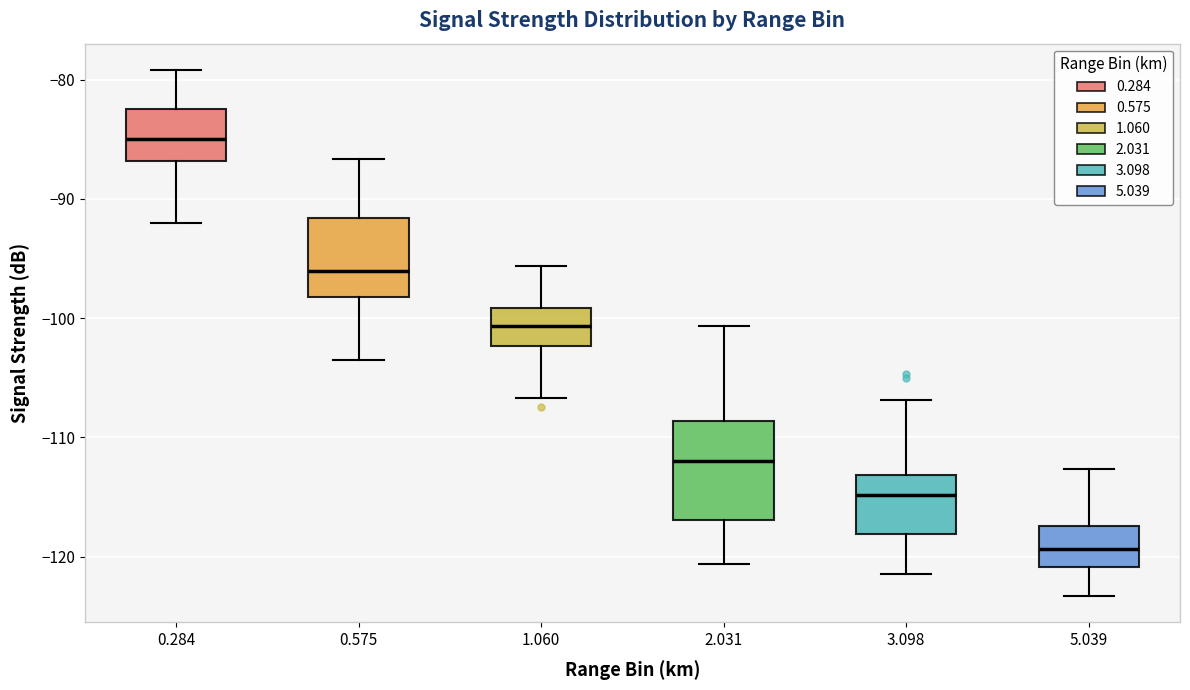

Reading left to right, read every box against the y-axis: the position of its median line, the range the box covers, and the ends of its whiskers. The values are not printed on the chart, so give them approximately, as read against the axis.

0.284: median -85, box -87 to -82, whiskers -92 to -79
0.575: median -96, box -98 to -92, whiskers -103 to -87
1.060: median -101, box -102 to -99, whiskers -107 to -96
2.031: median -112, box -117 to -109, whiskers -121 to -101
3.098: median -115, box -118 to -113, whiskers -121 to -107
5.039: median -119, box -121 to -117, whiskers -123 to -113